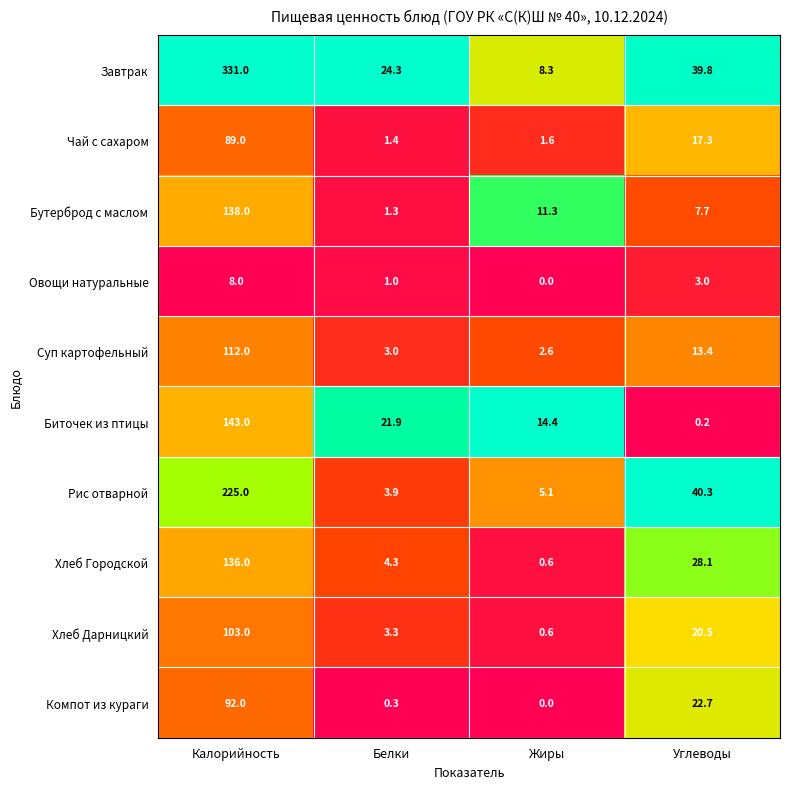

Which series changed the most between Калорийность and Белки?

Завтрак